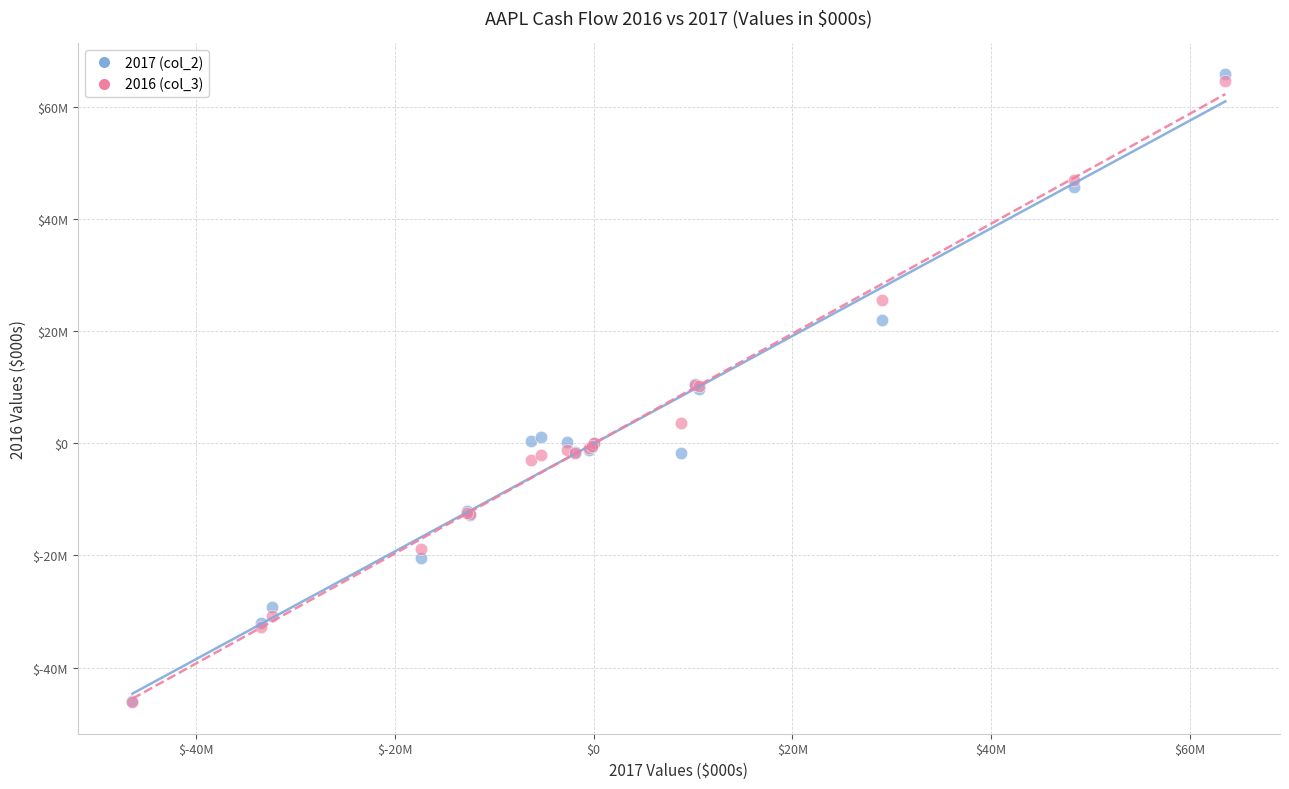

What are all the series names shown in the legend?

2017 (col_2), 2016 (col_3)